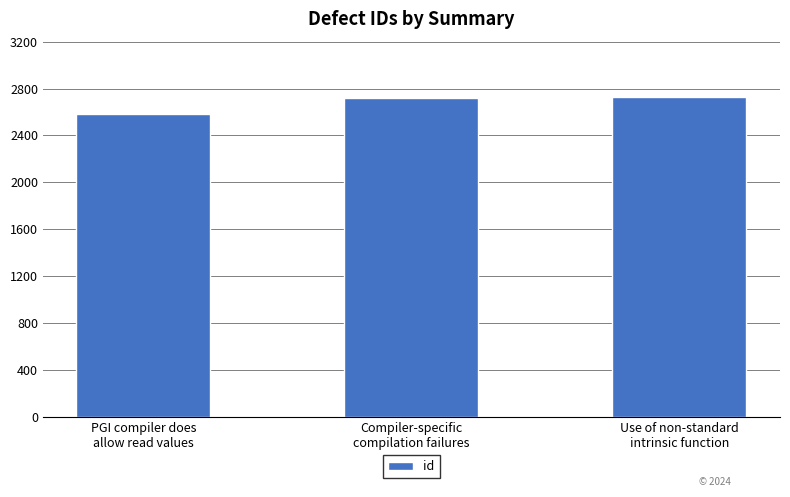

What is the difference between the maximum and minimum values?

153